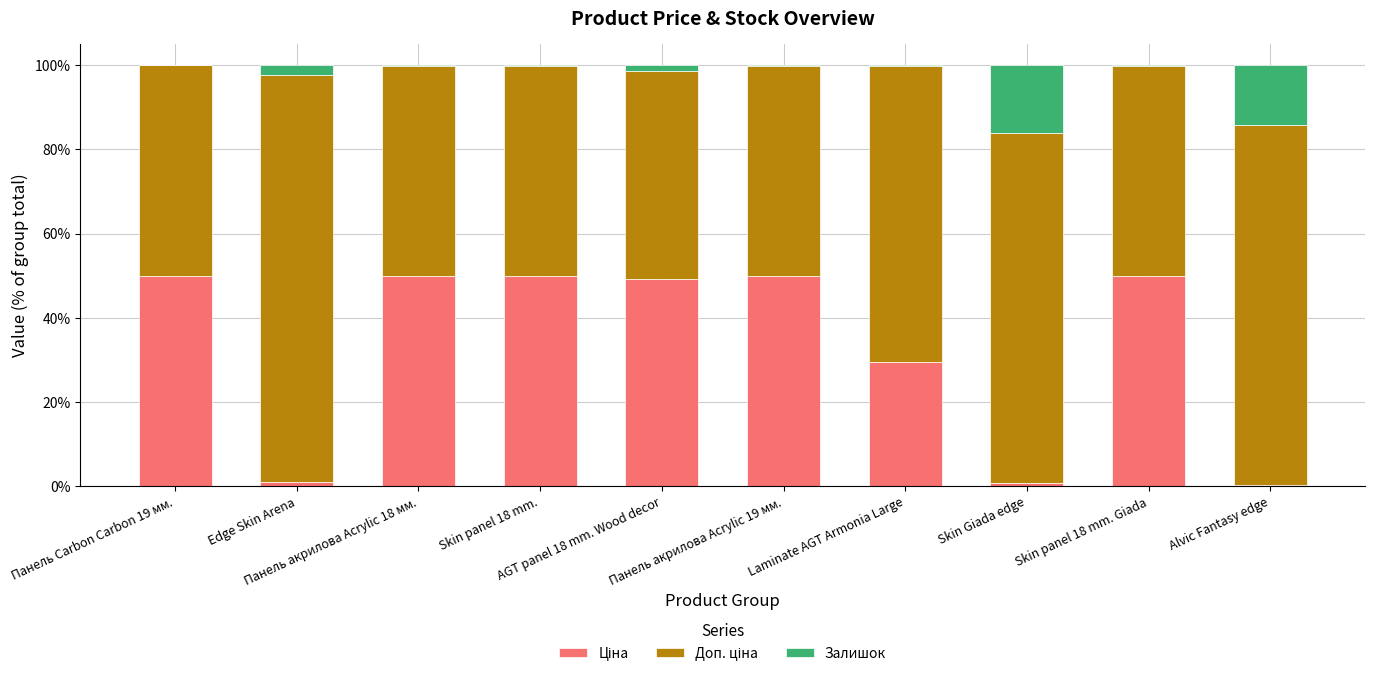

True or false: Залишок has a value of 1.5 at AGT panel 18 mm. Wood decor.

True